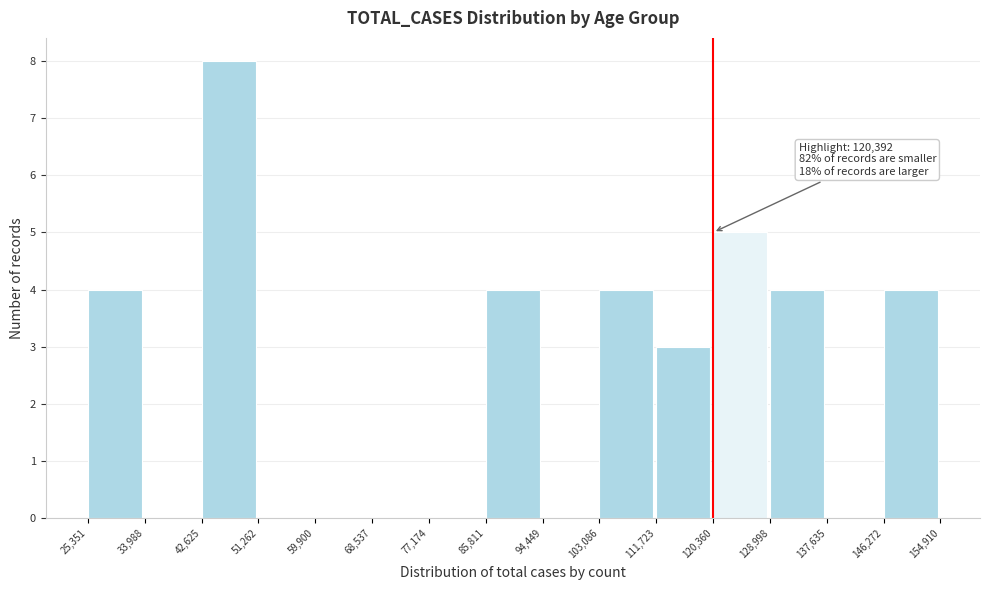

Over which range of the x-axis is the bar tallest?

42,625 to 51,262